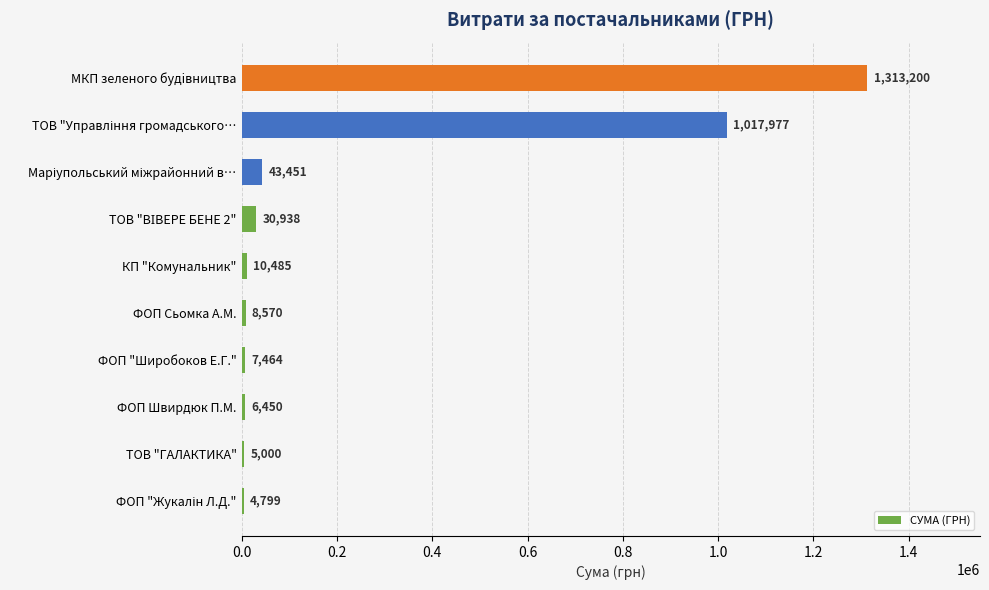

Between ТОВ "ГАЛАКТИКА" and ФОП Сьомка А.М., which is larger?

ФОП Сьомка А.М.